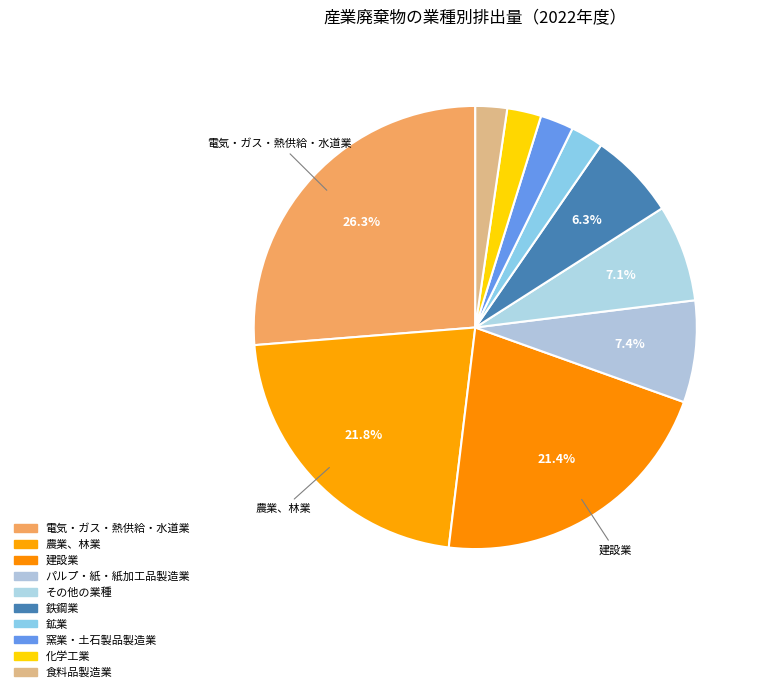

How many slices are in this pie chart?

10